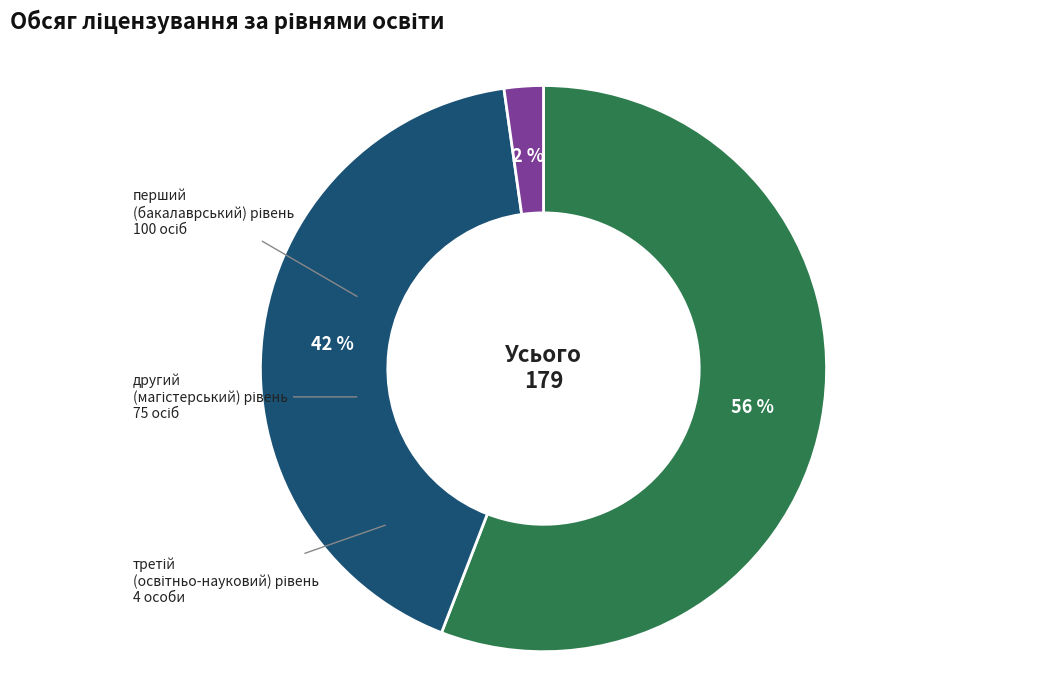

Does any single category account for the majority?

Yes